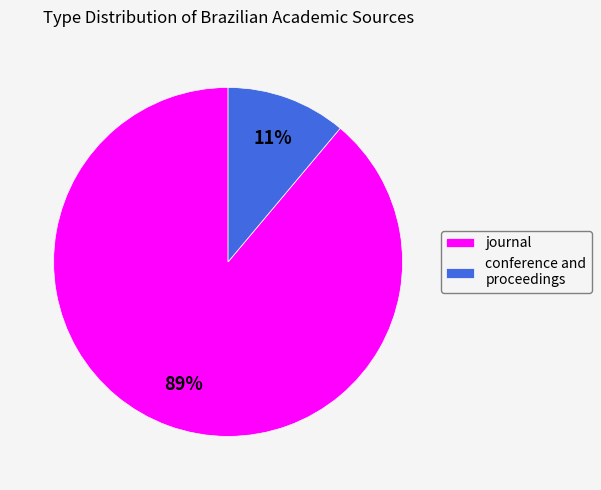

Which slice is the smallest?

conference and proceedings